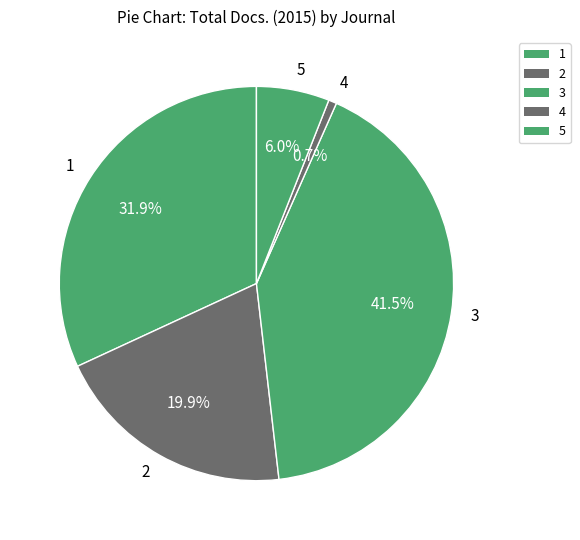

Count the number of slices in the pie.

5